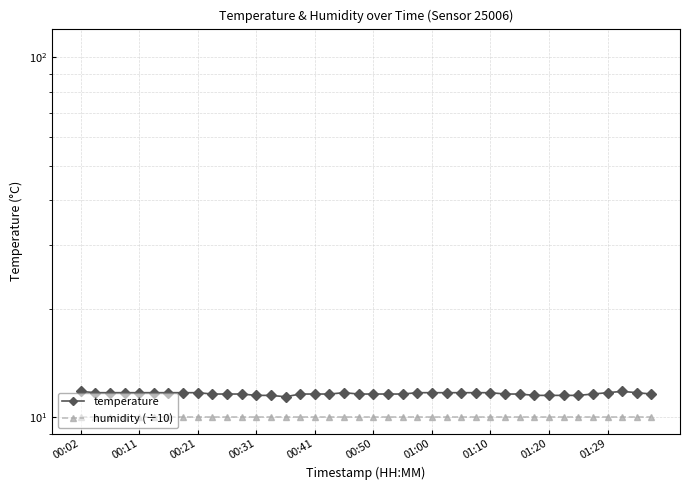

Which series has the largest total across all categories?

temperature